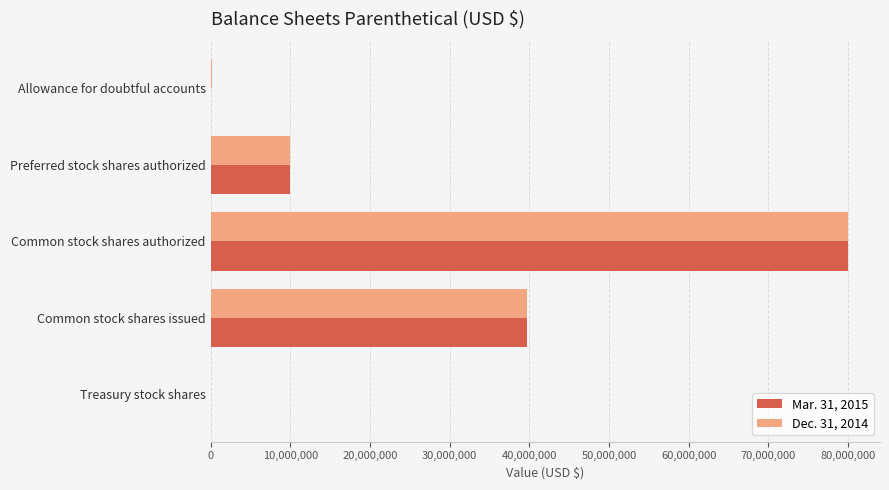

How many distinct data groups are displayed?

2